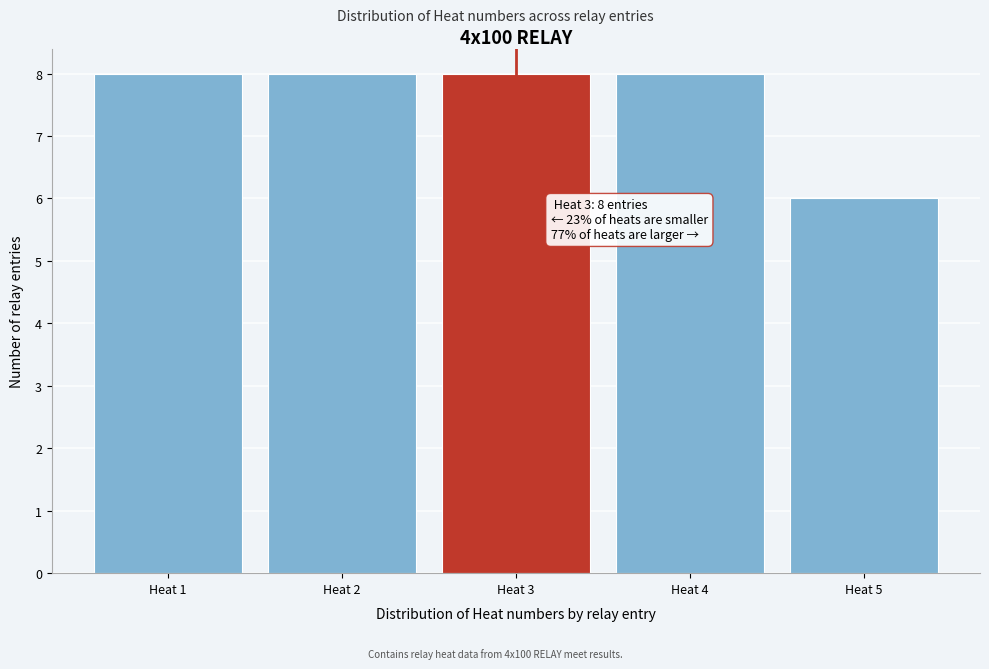

Reading left to right, extract all data points from this chart.

Heat 1=8	Heat 2=8	Heat 3=8	Heat 4=8	Heat 5=6